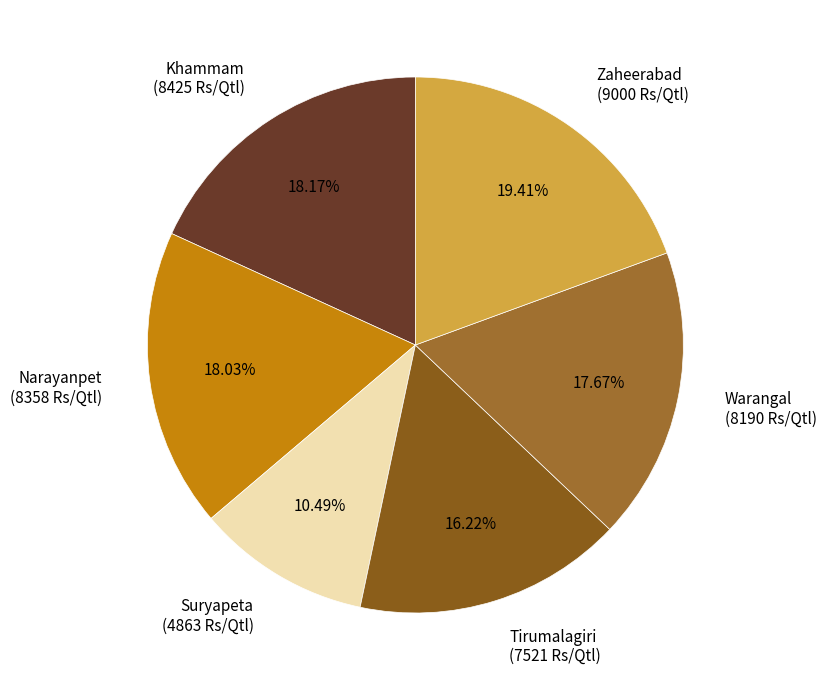

Is it true that Narayanpet is 6% of the pie?

False